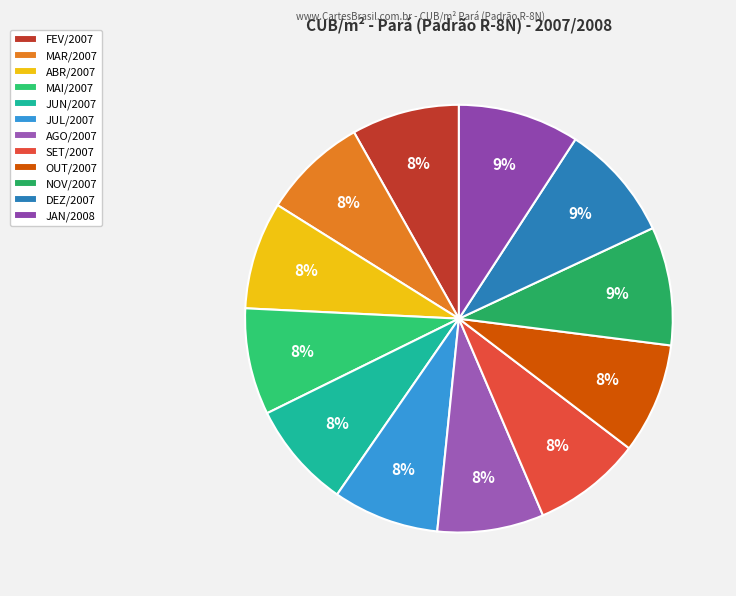

Count the number of slices in the pie.

12